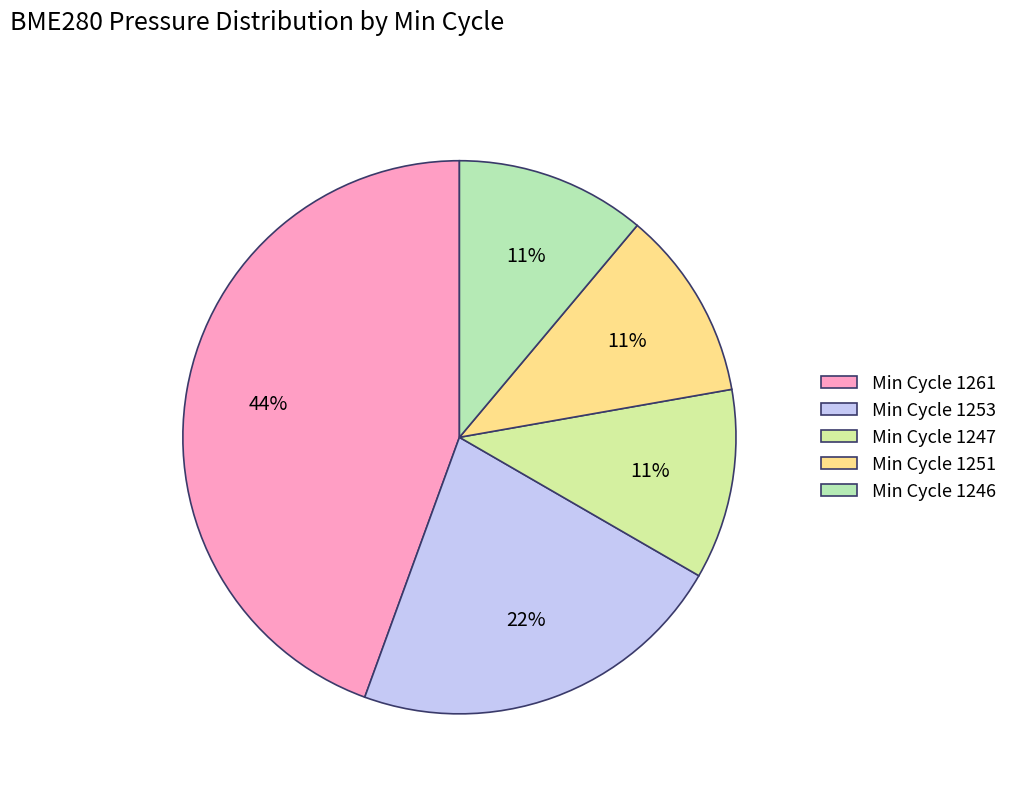

How many slices are in this pie chart?

5